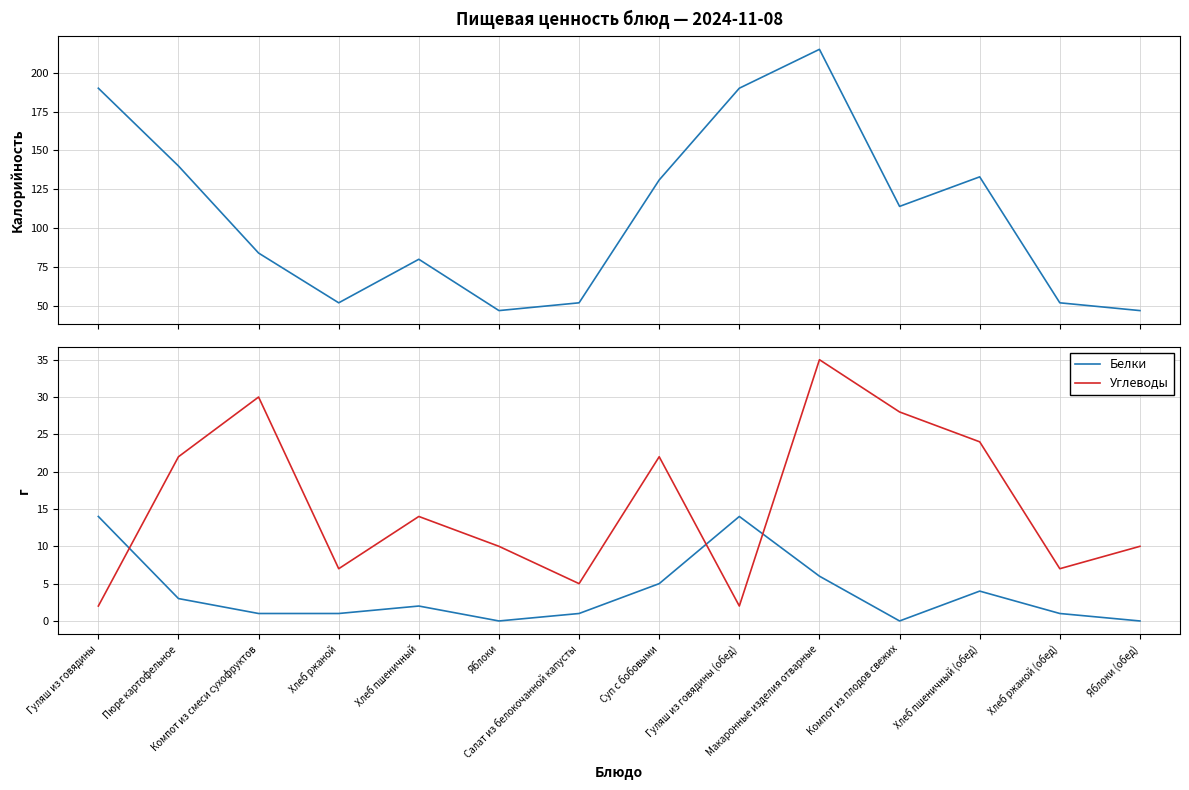

What is the value of the Белки point at the 4th from the left?

1